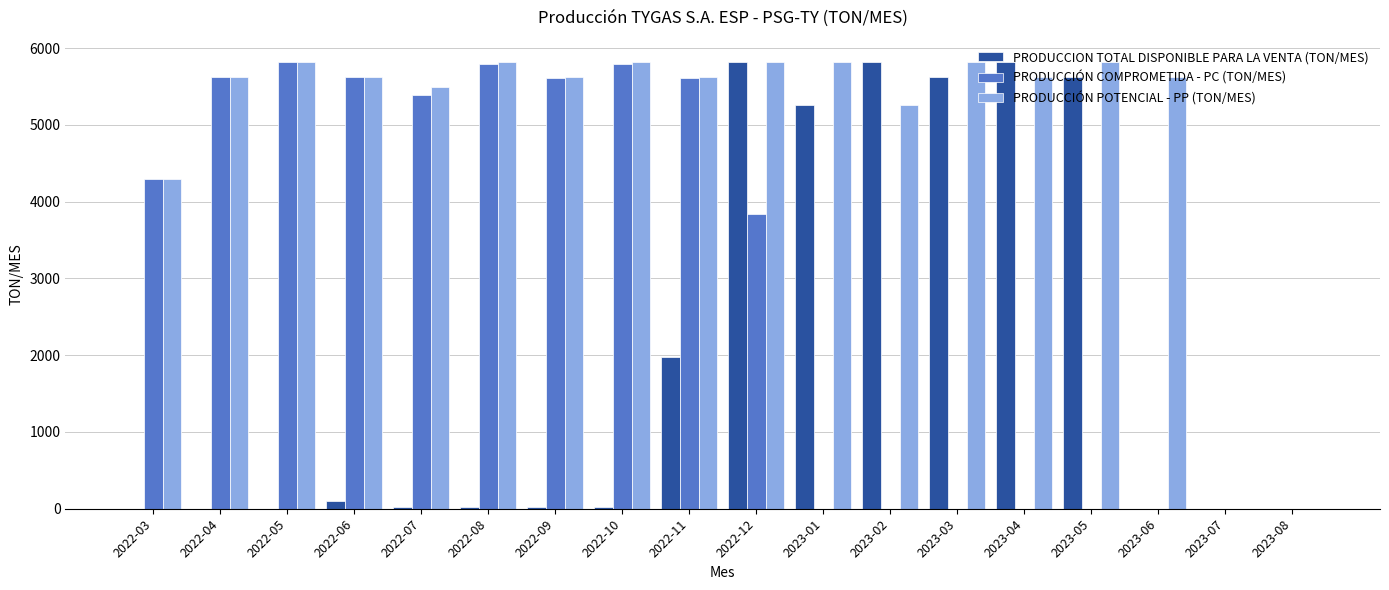

Which series changed the most between 2022-04 and 2022-10?

PRODUCCIÓN POTENCIAL - PP (TON/MES)